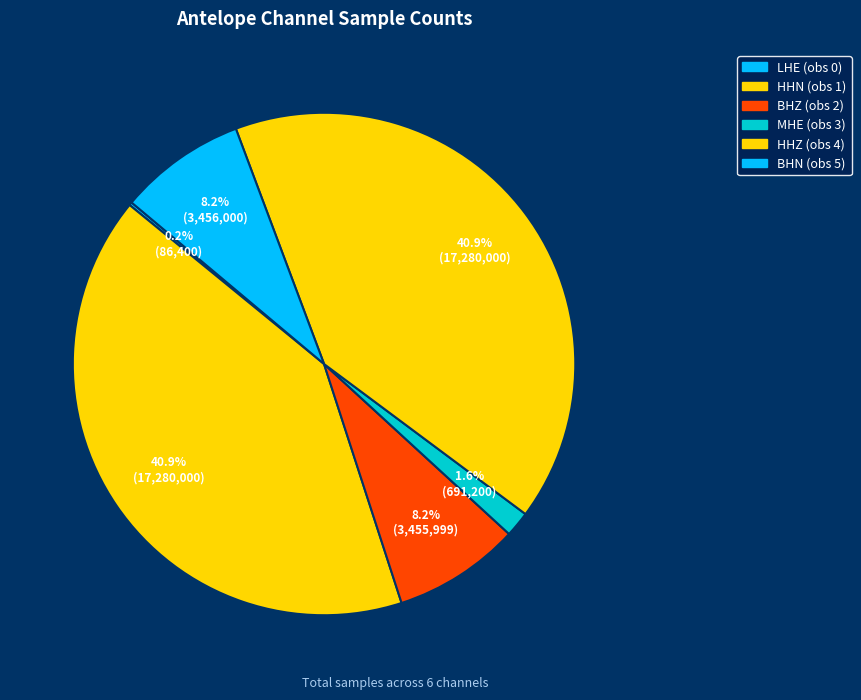

Rank the categories by value from highest to lowest.

HHN (obs 1), HHZ (obs 4), BHN (obs 5), BHZ (obs 2), MHE (obs 3), LHE (obs 0)